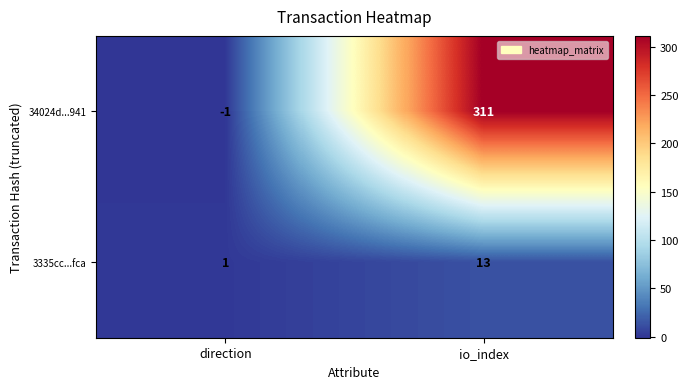

What value does the 34024d...941 series have at io_index, to the nearest 50?

300